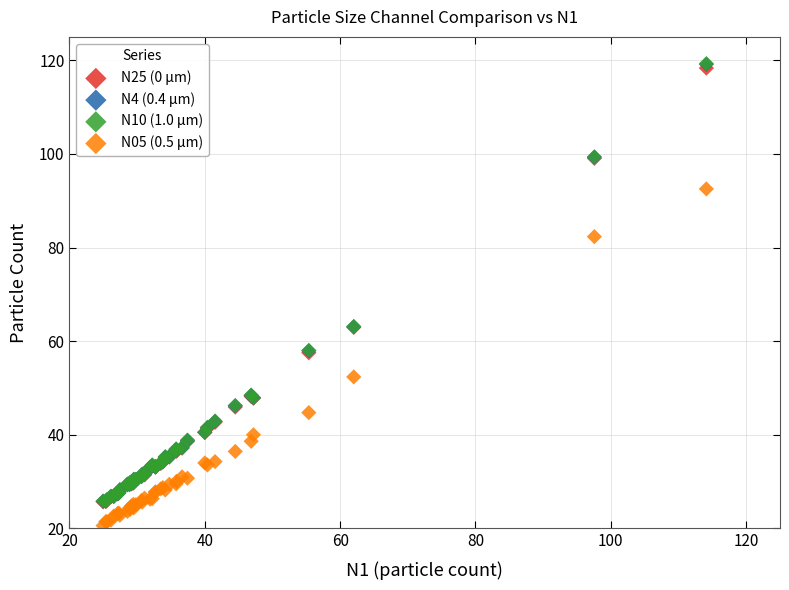

What are all the series names shown in the legend?

N25 (0 µm), N4 (0.4 µm), N10 (1.0 µm), N05 (0.5 µm)